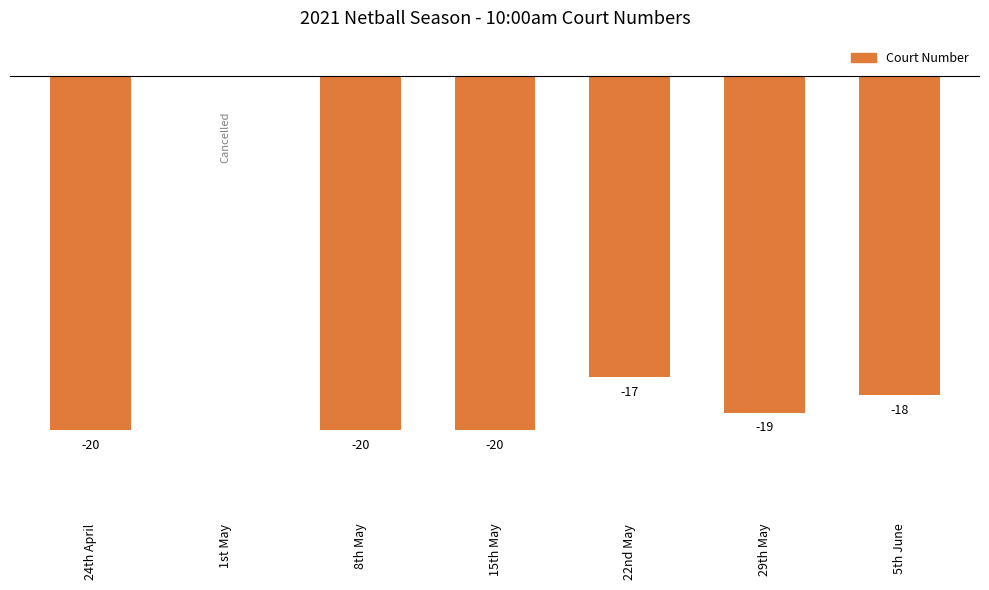

At which label does the data first exceed -19?

1st May